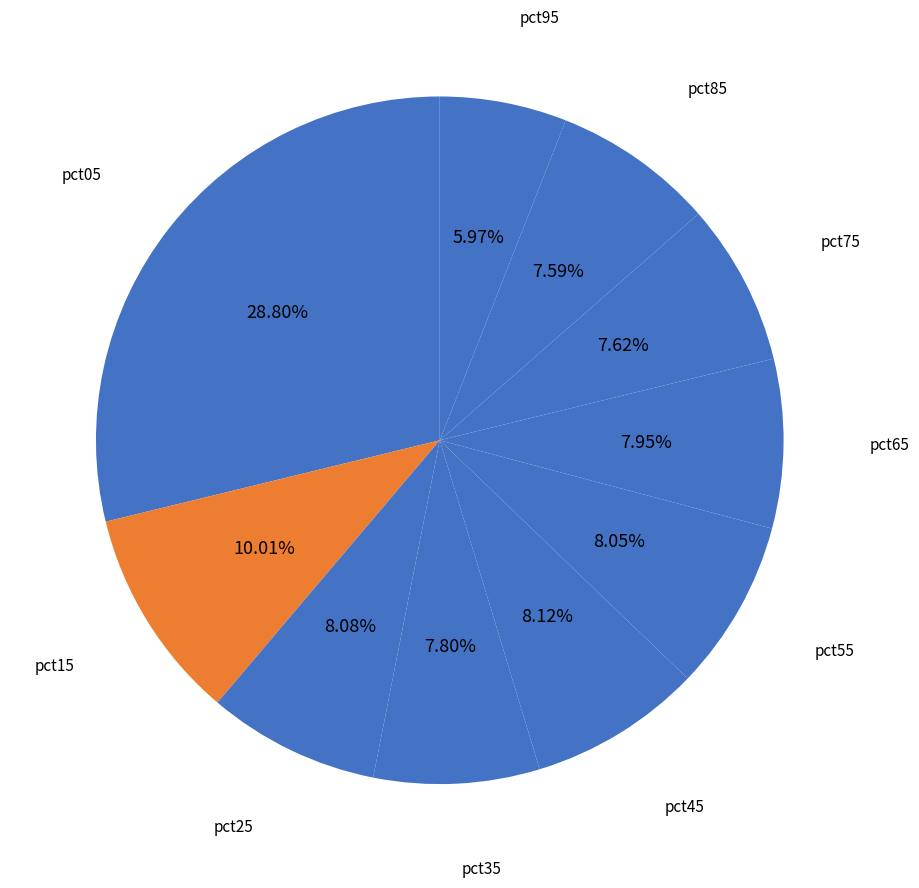

Which category has the smallest portion of the pie?

pct95